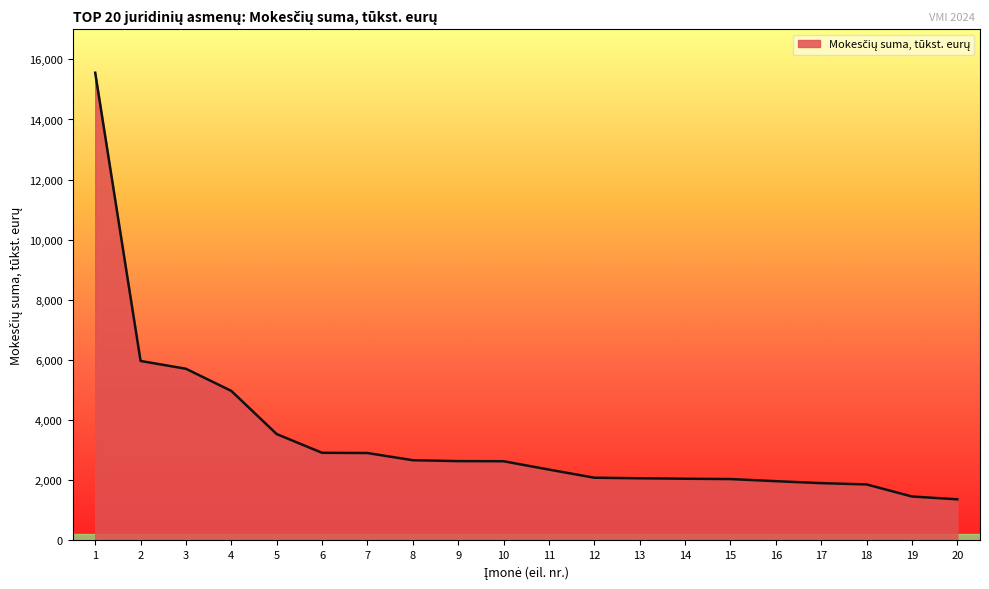

How many lines are shown in the chart?

1